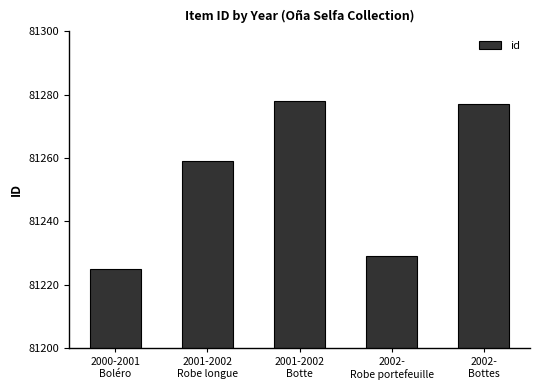

The chart shows a value of 114154 at 2002-
Bottes. True or false?

False